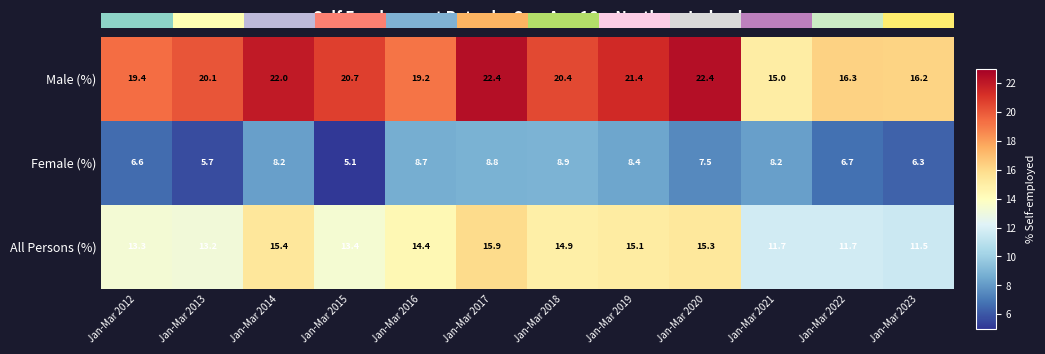

Reading left to right, list all the values displayed in this chart.

Male (%): Jan-Mar 2012=19.4	Jan-Mar 2013=20.1	Jan-Mar 2014=22.0	Jan-Mar 2015=20.7	Jan-Mar 2016=19.2	Jan-Mar 2017=22.4	Jan-Mar 2018=20.4	Jan-Mar 2019=21.4	Jan-Mar 2020=22.4	Jan-Mar 2021=15.0	Jan-Mar 2022=16.3	Jan-Mar 2023=16.2
Female (%): Jan-Mar 2012=6.6	Jan-Mar 2013=5.7	Jan-Mar 2014=8.2	Jan-Mar 2015=5.1	Jan-Mar 2016=8.7	Jan-Mar 2017=8.8	Jan-Mar 2018=8.9	Jan-Mar 2019=8.4	Jan-Mar 2020=7.5	Jan-Mar 2021=8.2	Jan-Mar 2022=6.7	Jan-Mar 2023=6.3
All Persons (%): Jan-Mar 2012=13.3	Jan-Mar 2013=13.2	Jan-Mar 2014=15.4	Jan-Mar 2015=13.4	Jan-Mar 2016=14.4	Jan-Mar 2017=15.9	Jan-Mar 2018=14.9	Jan-Mar 2019=15.1	Jan-Mar 2020=15.3	Jan-Mar 2021=11.7	Jan-Mar 2022=11.7	Jan-Mar 2023=11.5